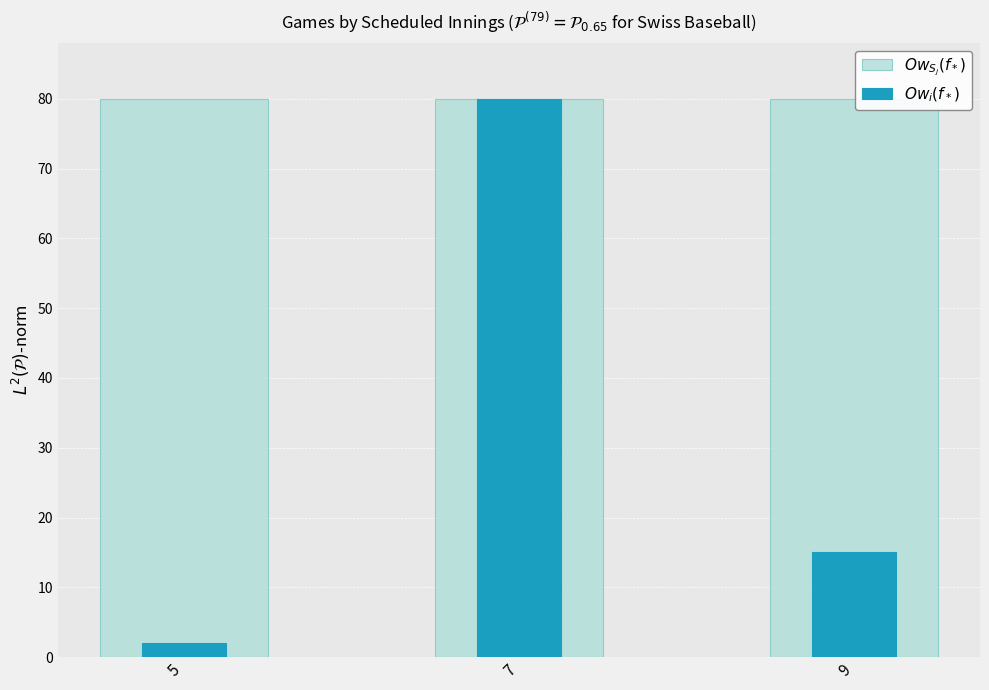

How many distinct data groups are displayed?

2